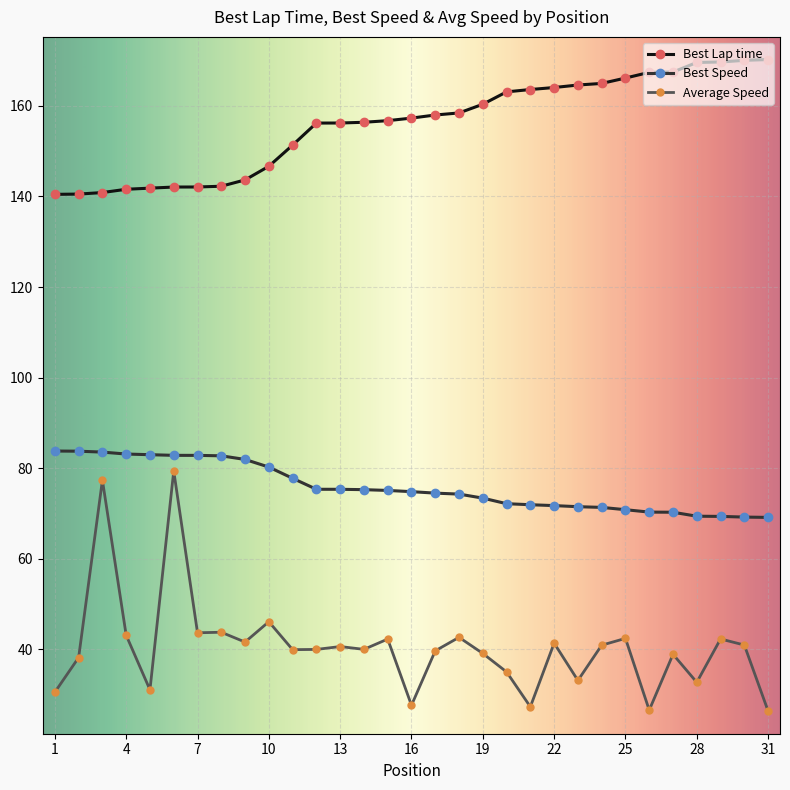

List the series in order of their overall mean, lowest first.

Average Speed, Best Speed, Best Lap time